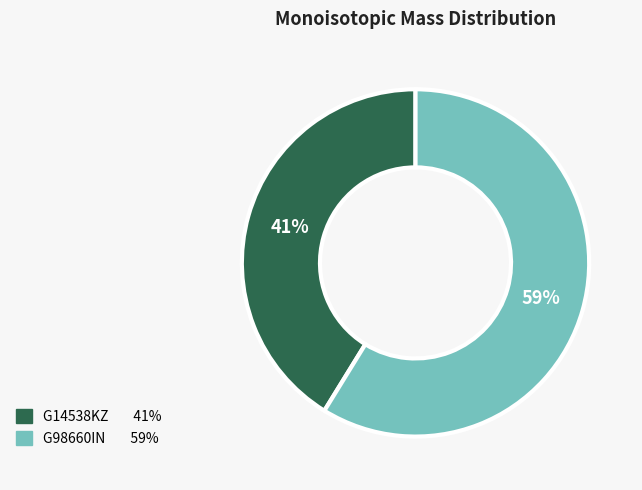

Is G14538KZ the majority of the pie?

No